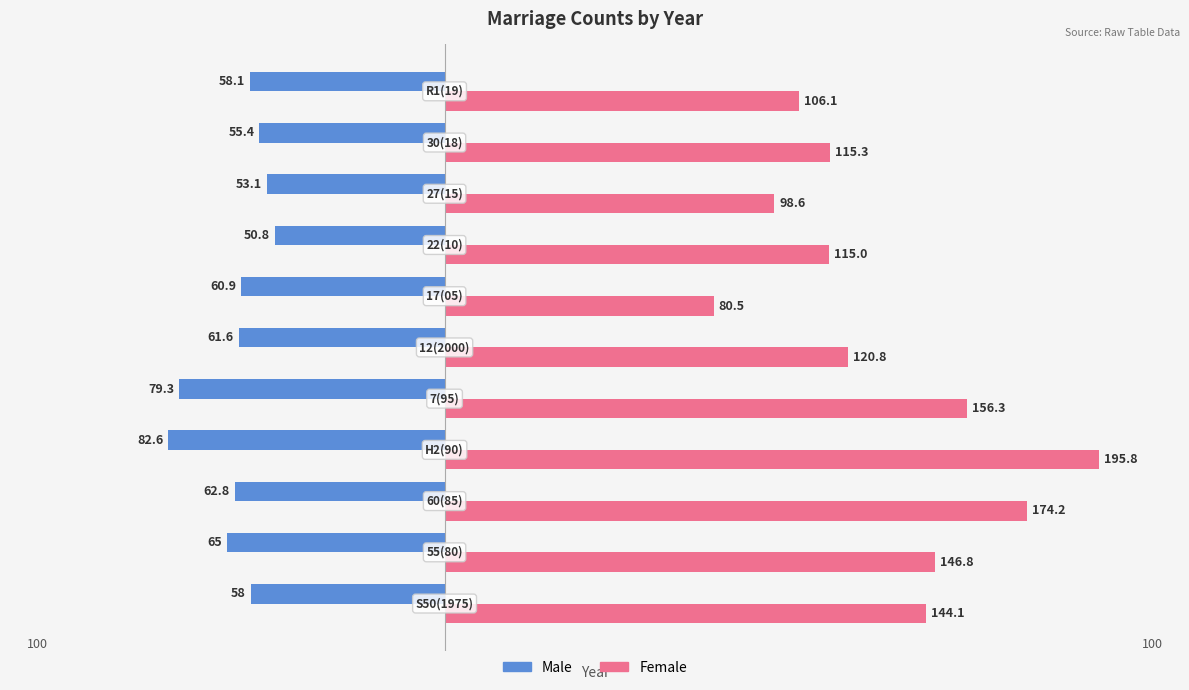

List the series in order of their peak value, highest first.

Female, Male